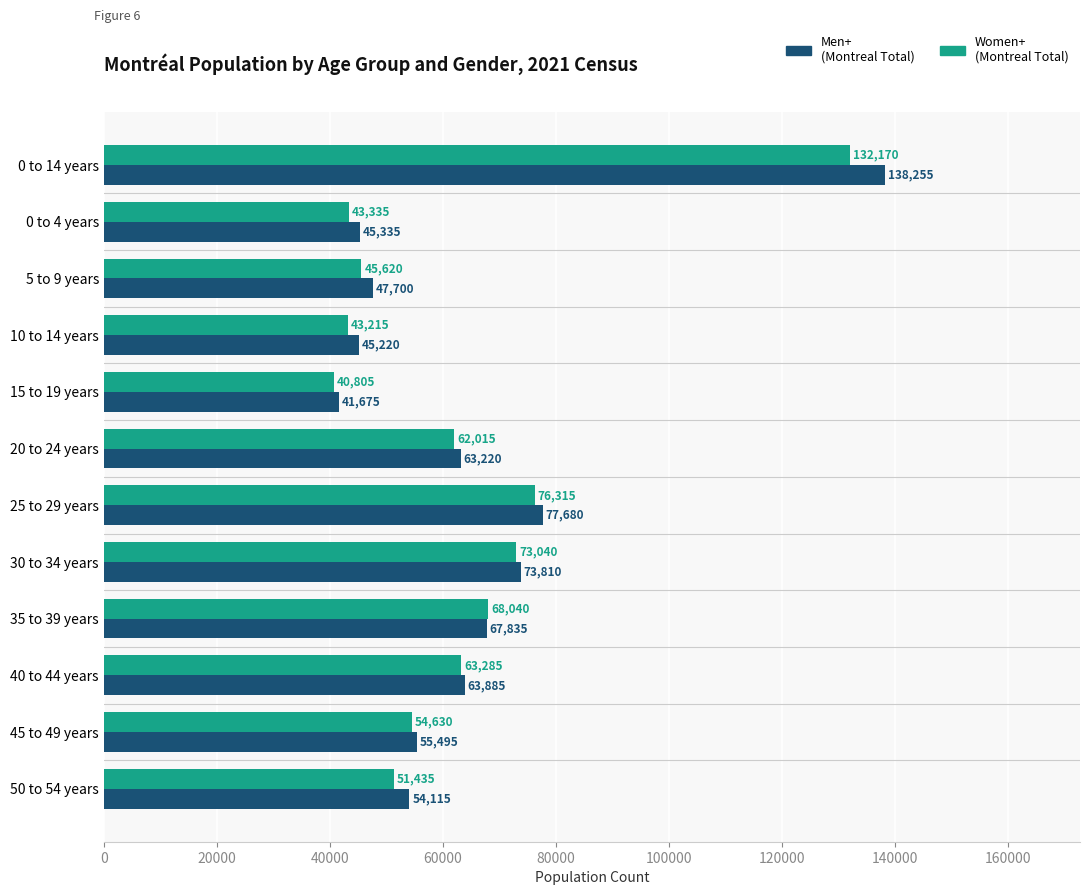

Count the number of categories in the chart.

12